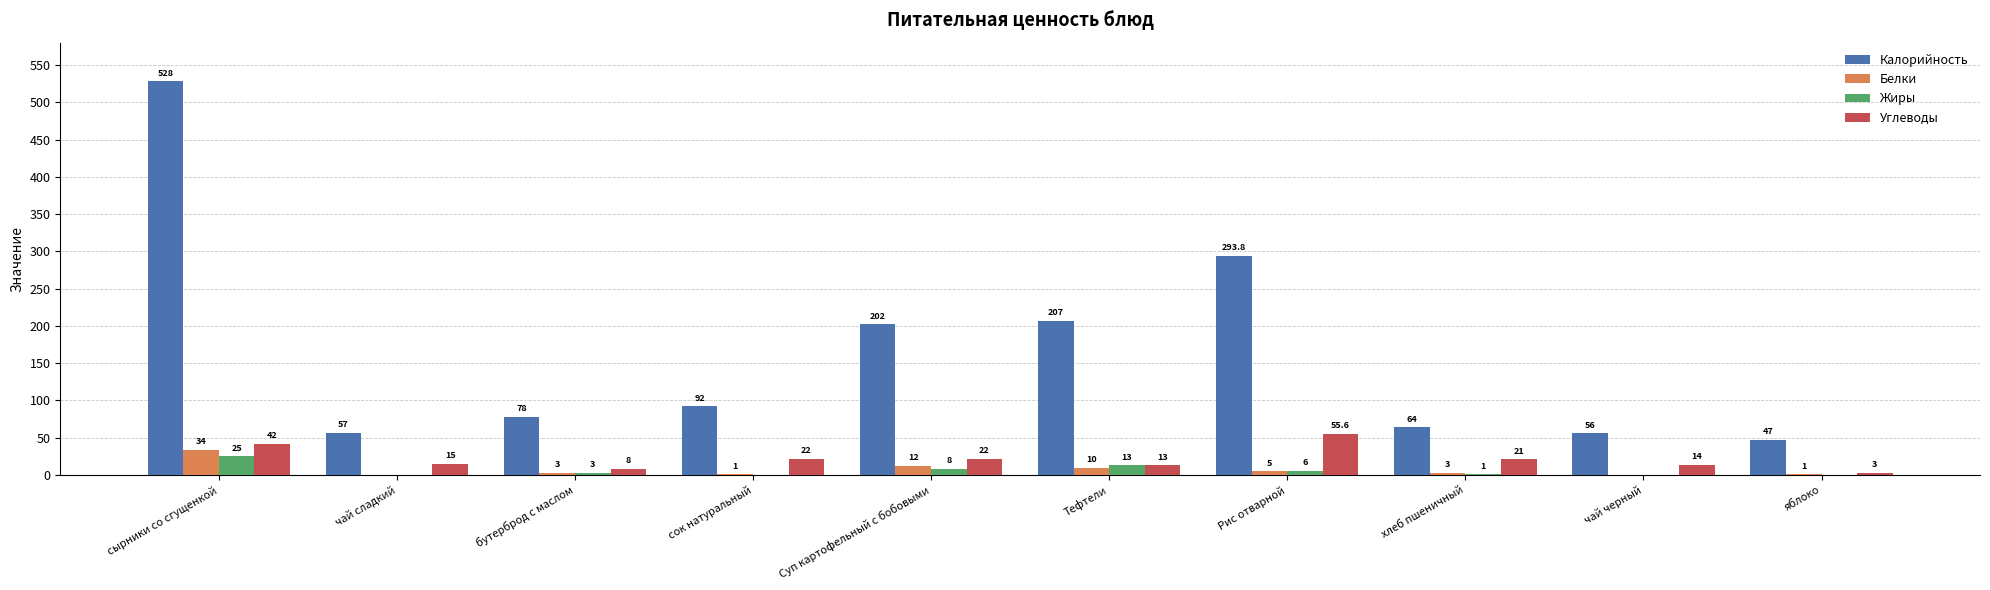

What is the sum of the Калорийность values at чай сладкий and Суп картофельный с бобовыми?

259.0